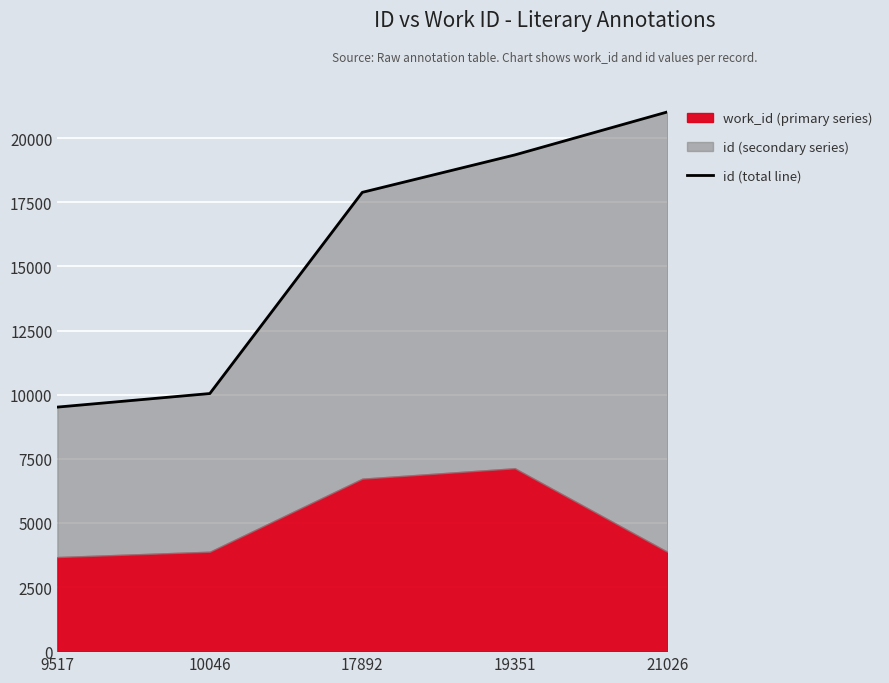

What is the smallest value displayed?

9517